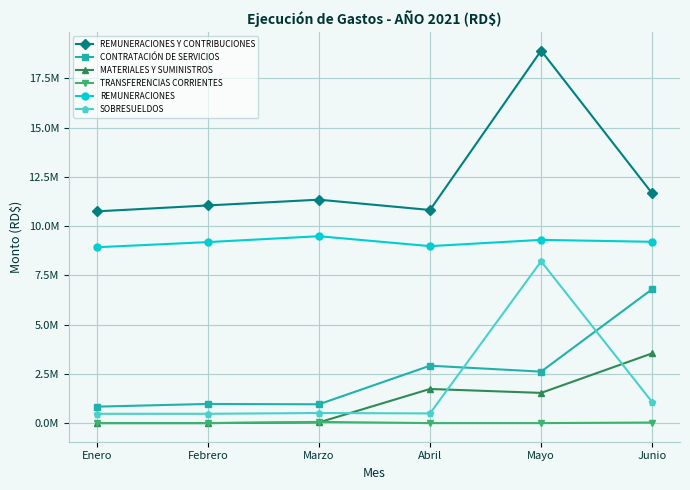

What are all the series names shown in the legend?

REMUNERACIONES Y CONTRIBUCIONES, CONTRATACIÓN DE SERVICIOS, MATERIALES Y SUMINISTROS, TRANSFERENCIAS CORRIENTES, REMUNERACIONES, SOBRESUELDOS